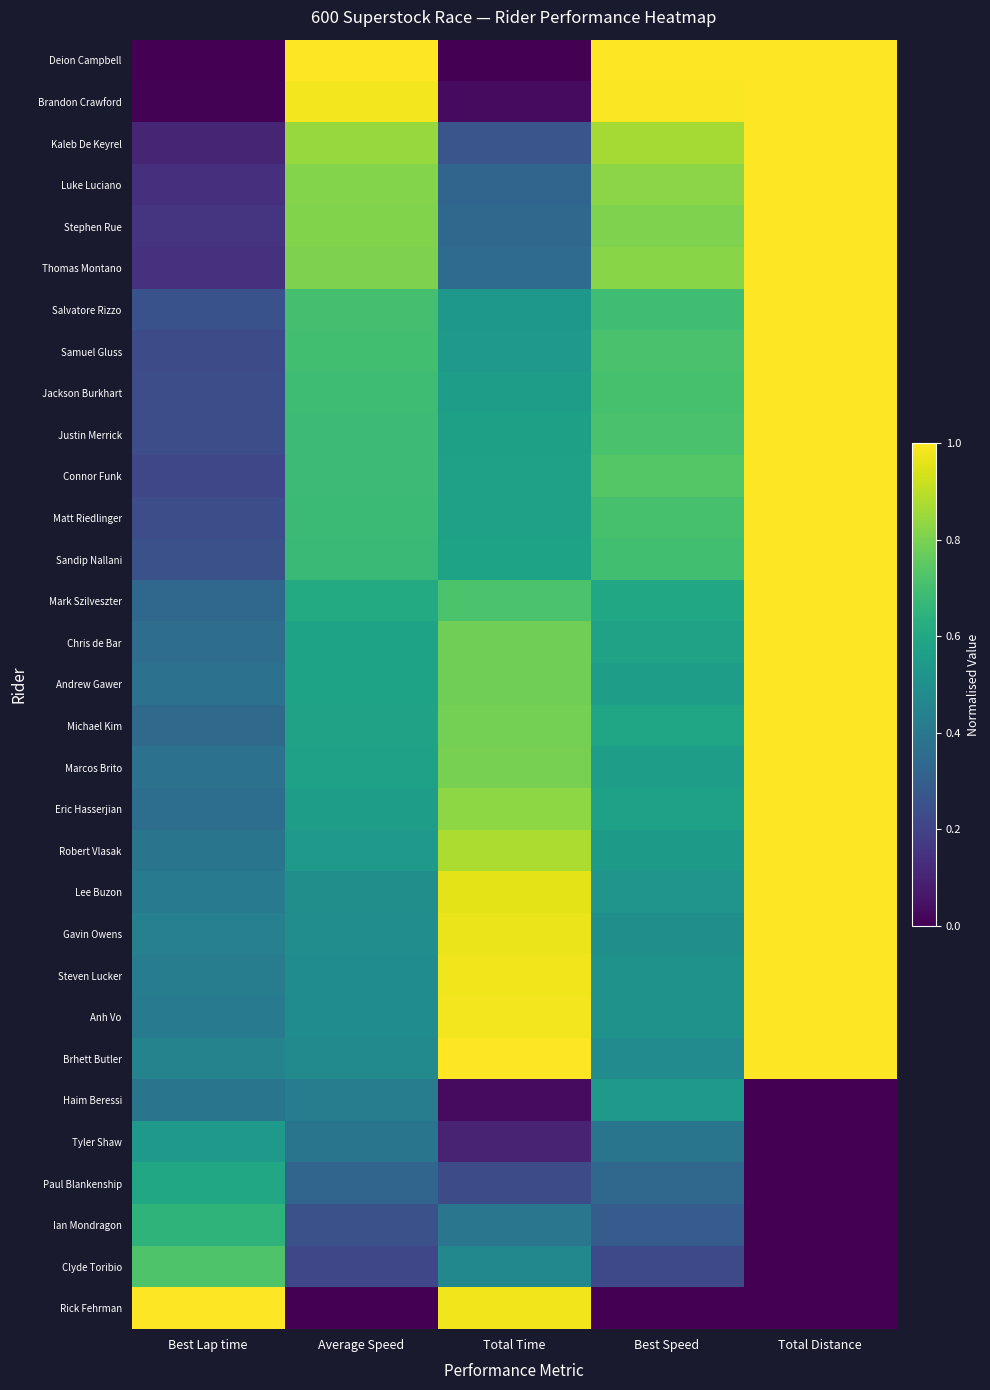

Which series has the largest range (max minus min)?

Deion Campbell